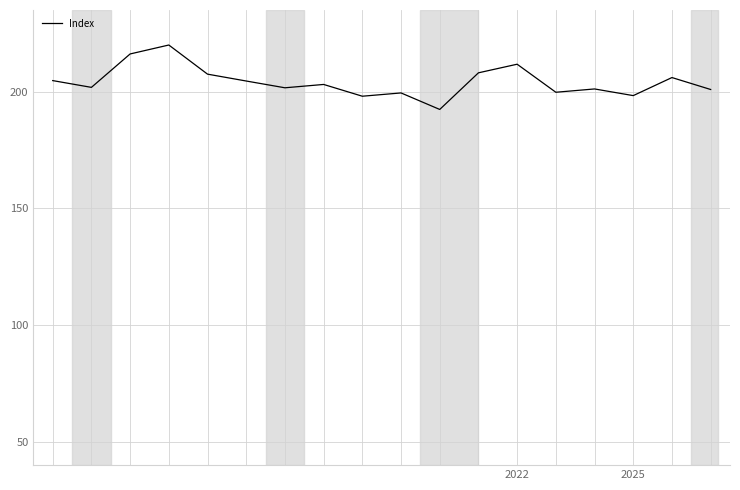

Does the chart have visible grid lines?

Yes